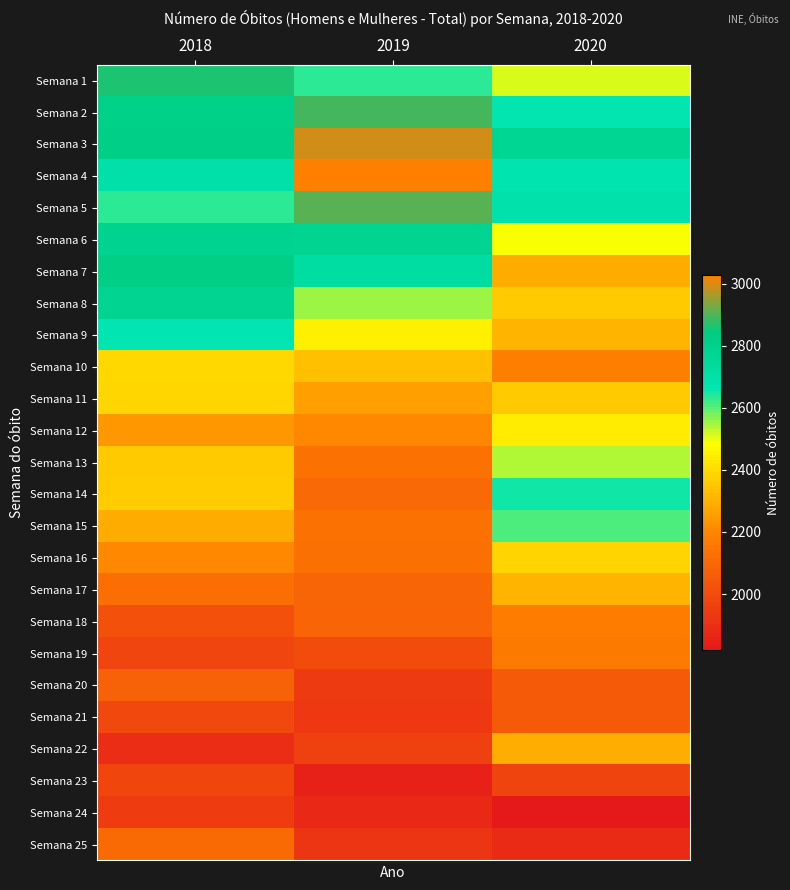

Which series changed the most between 2018 and 2019?

Semana 4